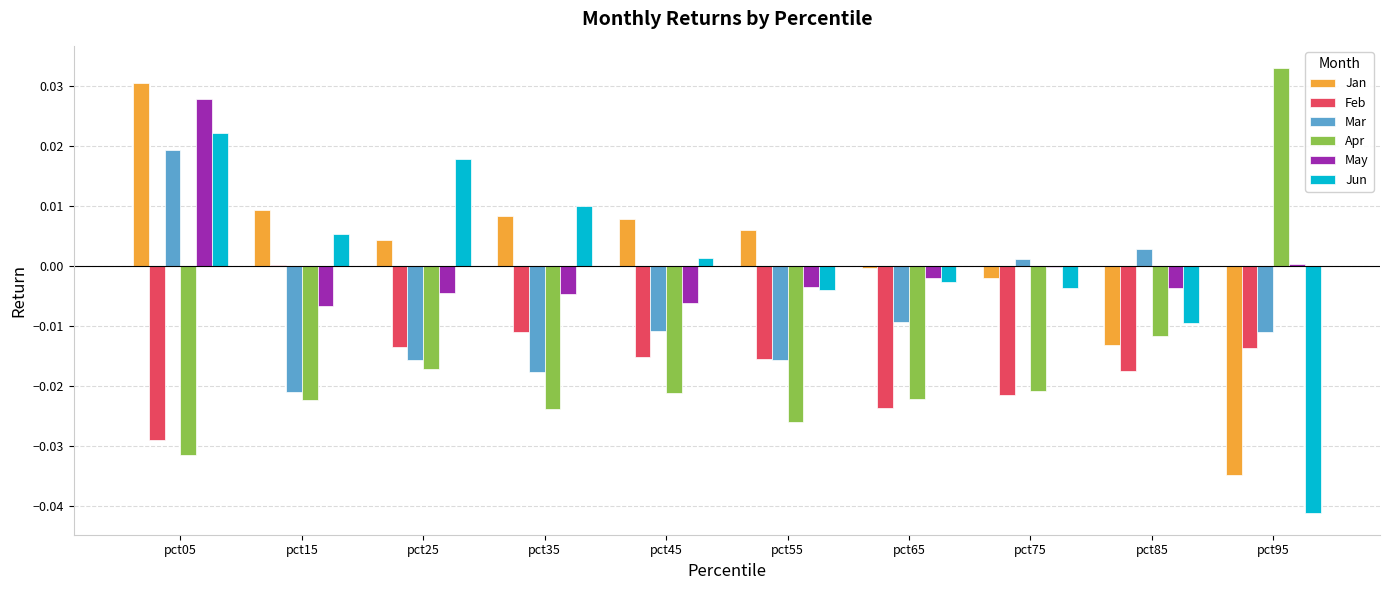

Is the value of May at pct25 greater than the value of Apr at pct65?

Yes